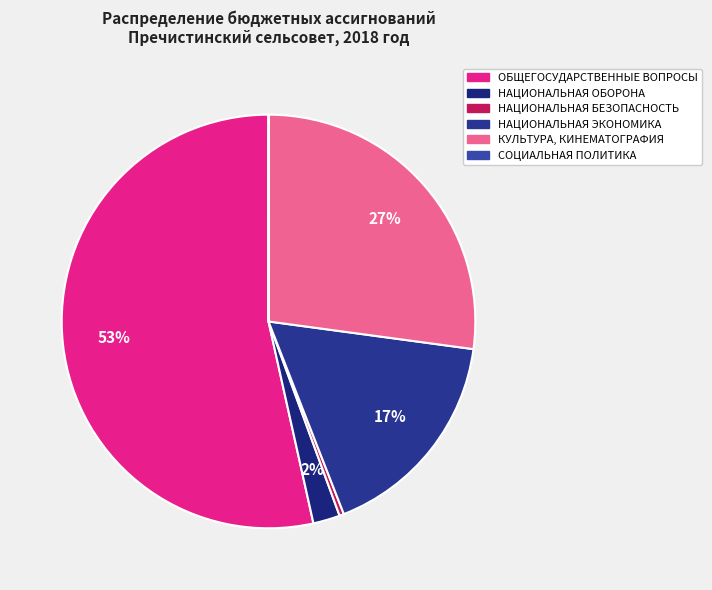

Rank the categories by value from highest to lowest.

ОБЩЕГОСУДАРСТВЕННЫЕ ВОПРОСЫ, КУЛЬТУРА, КИНЕМАТОГРАФИЯ, НАЦИОНАЛЬНАЯ ЭКОНОМИКА, НАЦИОНАЛЬНАЯ ОБОРОНА, НАЦИОНАЛЬНАЯ БЕЗОПАСНОСТЬ, СОЦИАЛЬНАЯ ПОЛИТИКА